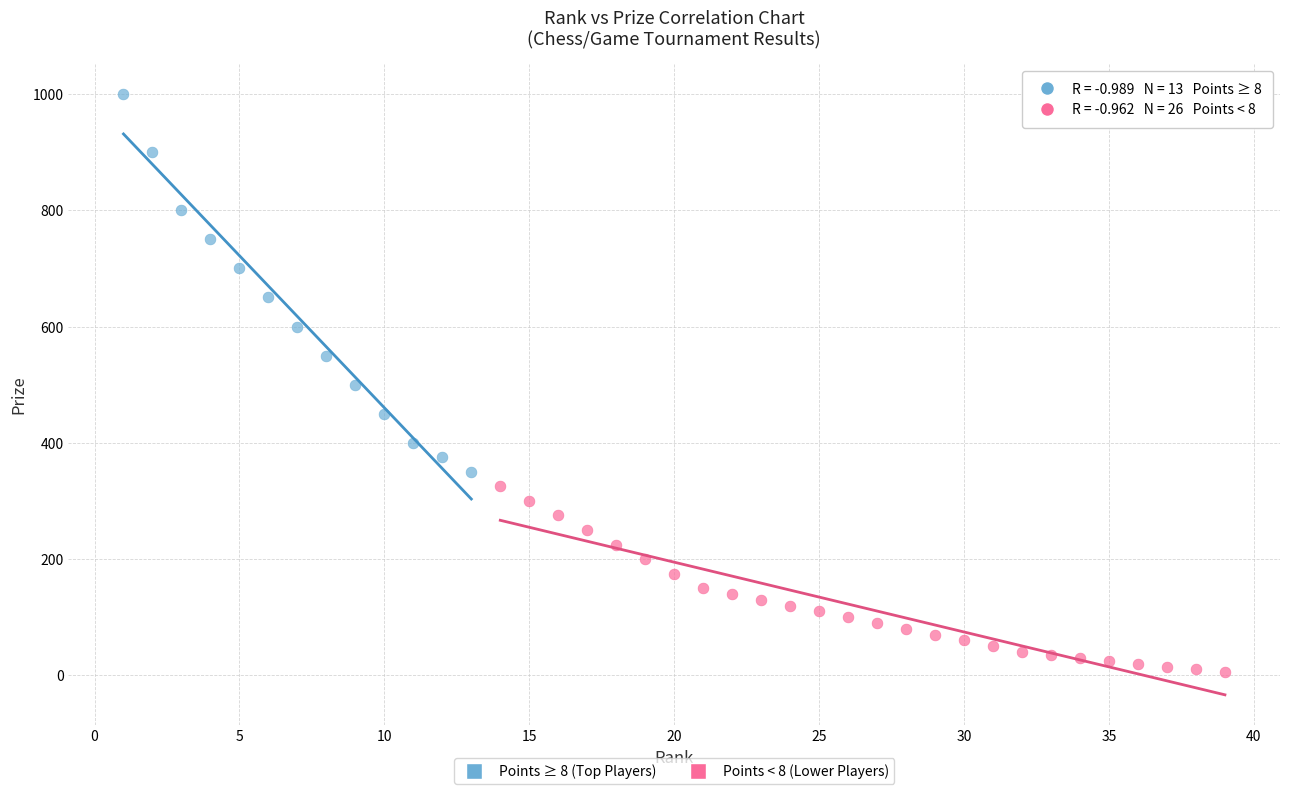

Which series reaches the minimum Y coordinate?

Points < 8 (Lower Players)